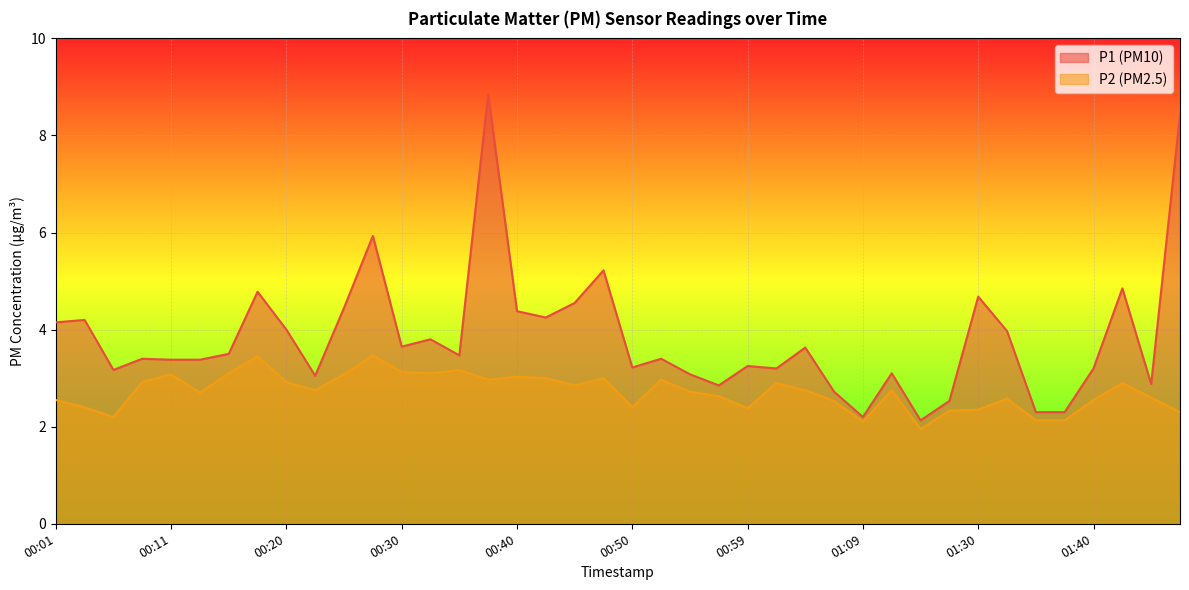

List the series in order of their peak value, lowest first.

P2, P1